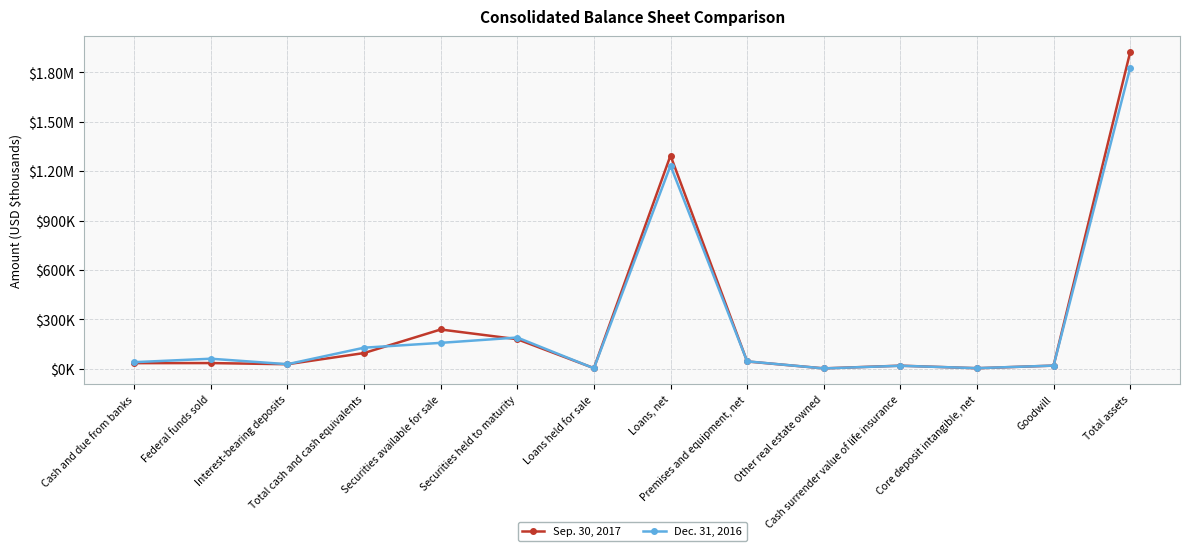

Where does the Dec. 31, 2016 series first go above 44810?

Federal funds sold